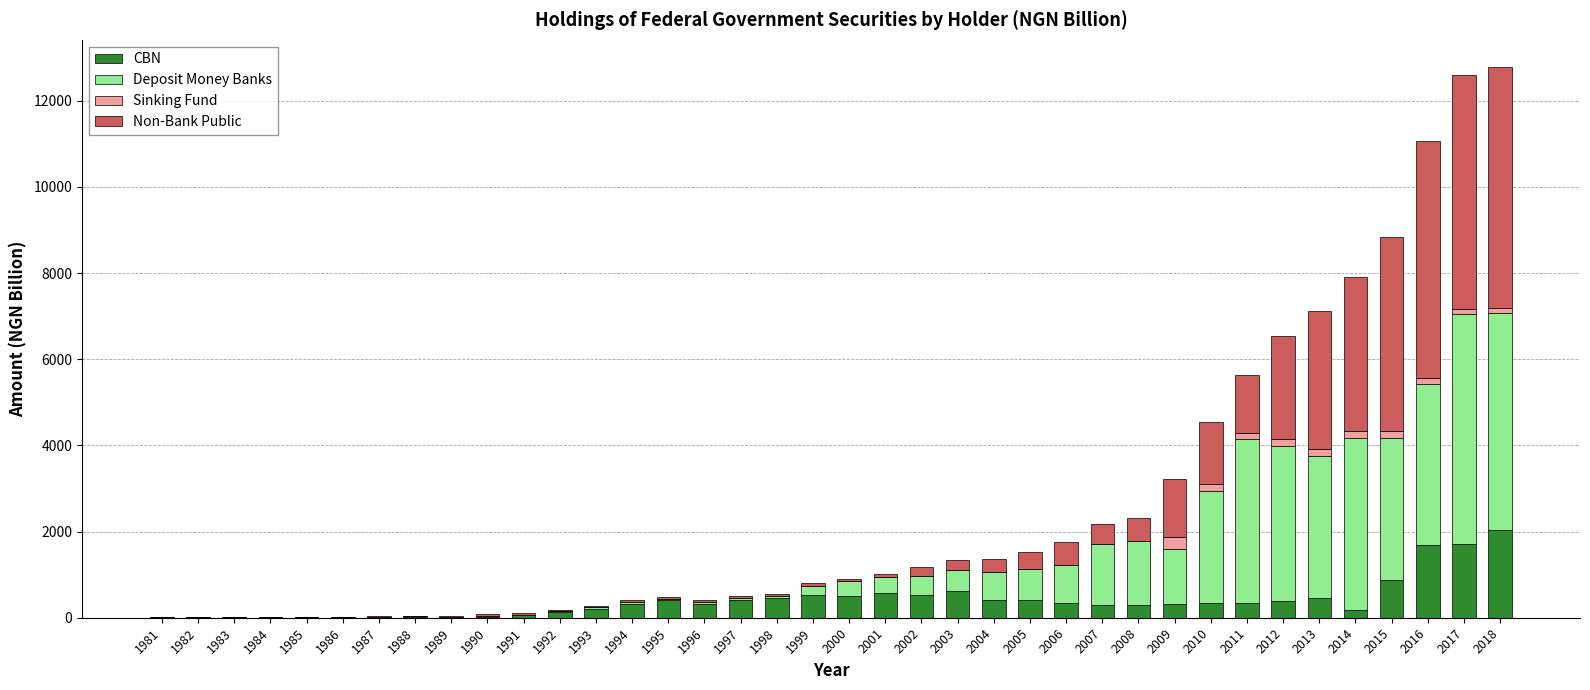

Where does the CBN series first go above 335?

1995